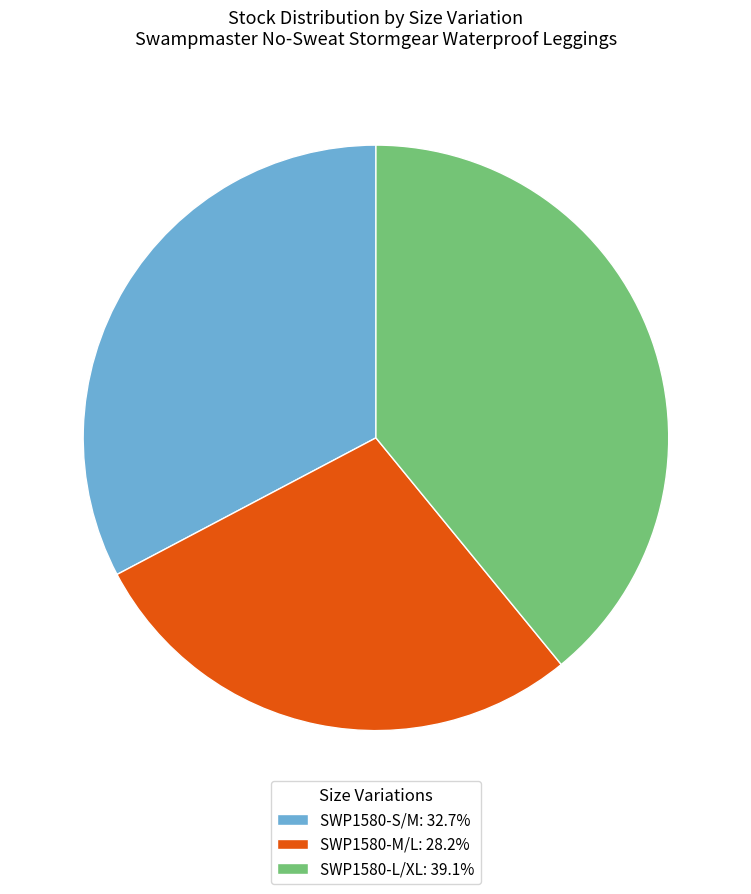

Which has a higher value, SWP1580-S/M or SWP1580-M/L?

SWP1580-S/M